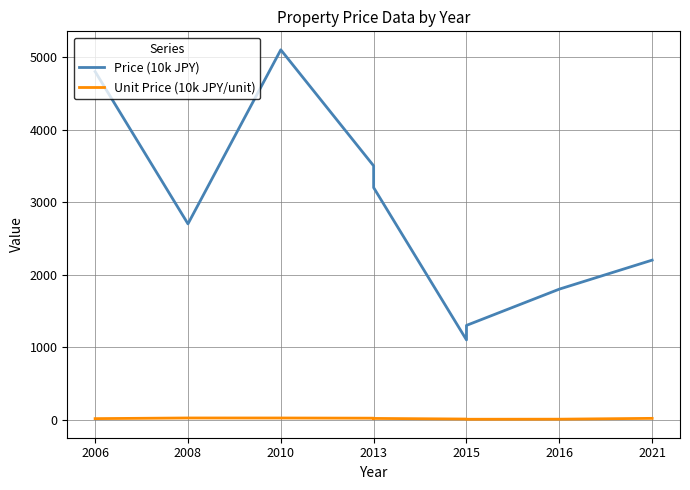

Rank the series at 2021 from lowest to highest value.

Unit Price (10k JPY/unit), Price (10k JPY)